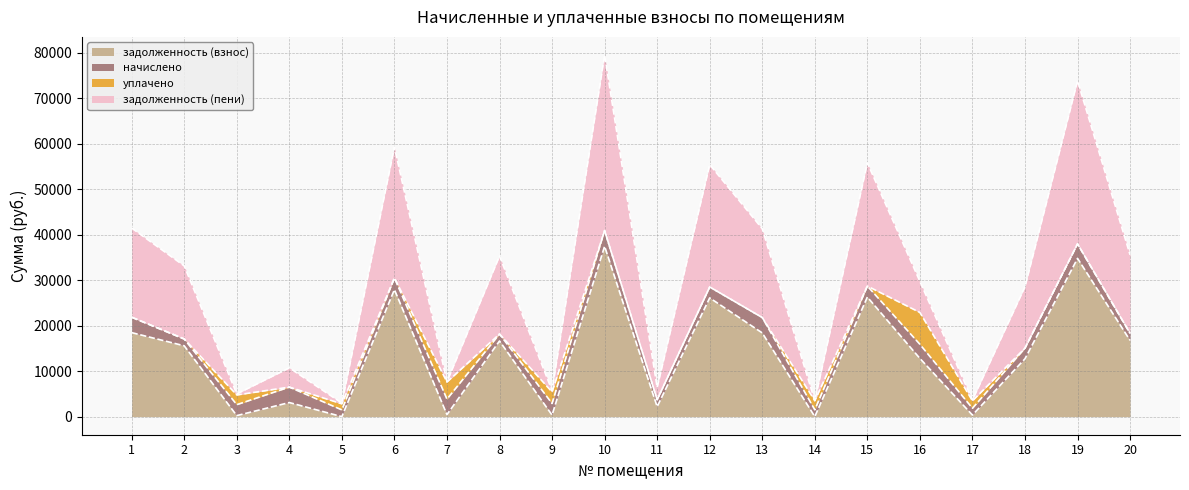

The value of задолженность (взнос) at 16 is 12806.2. True or false?

True